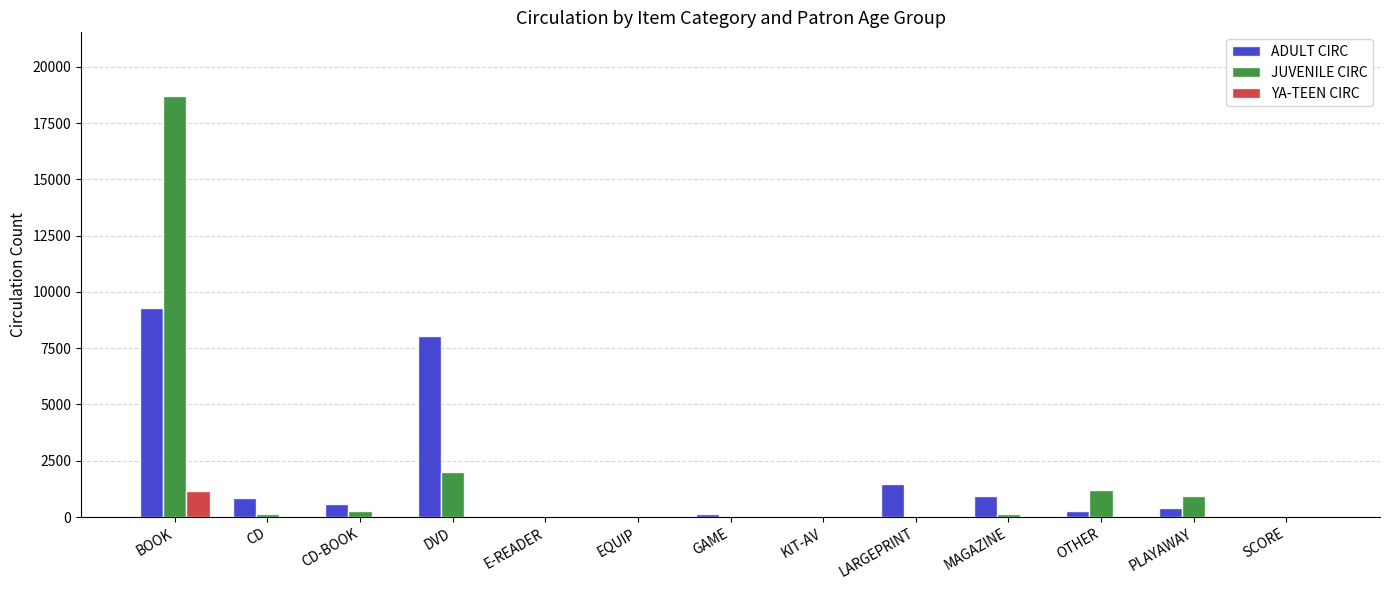

At which category is the sum across all series the highest?

BOOK